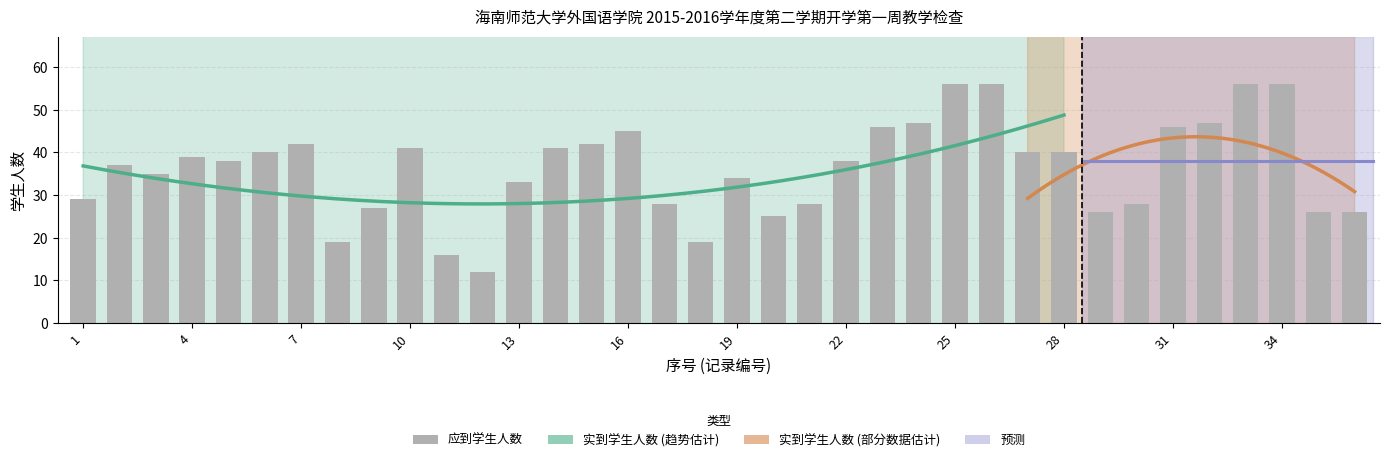

Reading left to right, what are all the values shown in this chart?

29	37	35	39	38	40	42	19	27	41	16	12	33	41	42	45	28	19	34	25	28	38	46	47	56	56	40	40	26	28	46	47	56	56	26	26